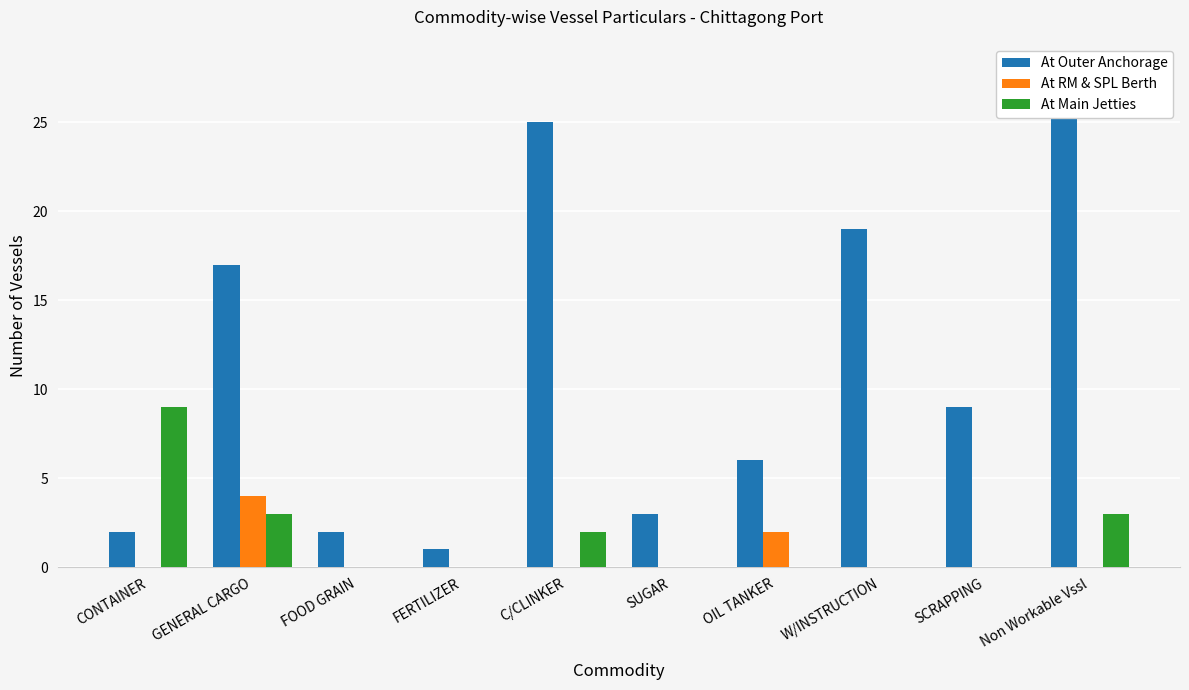

What is the difference between the At Main Jetties values at FERTILIZER and GENERAL CARGO?

3